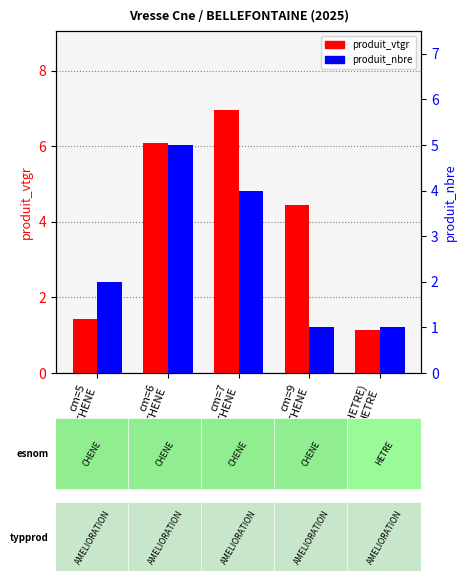

What position from the right is cm=5
CHENE?

5